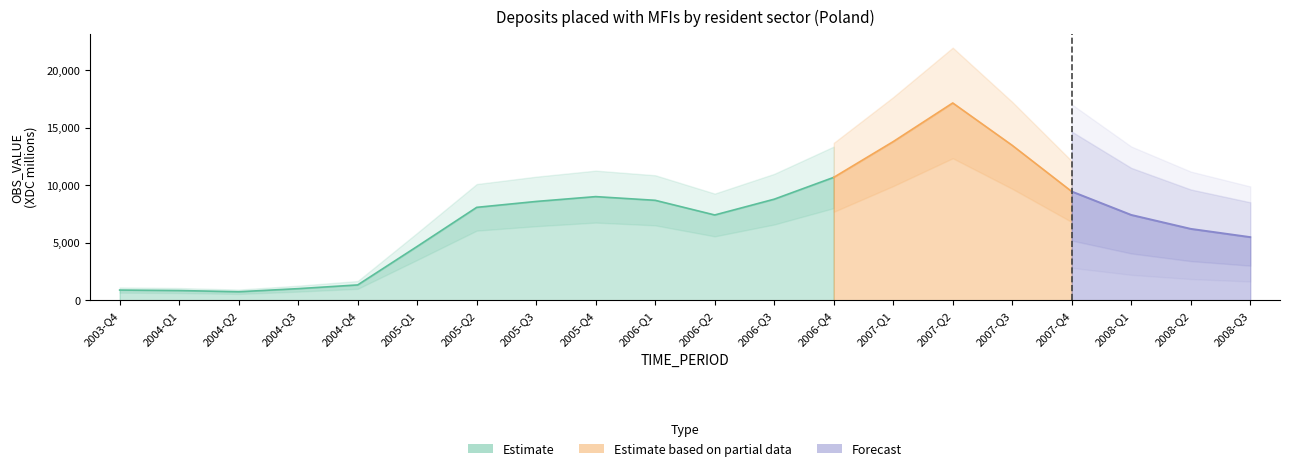

What is the value of the 20th point from the left?

5504.3